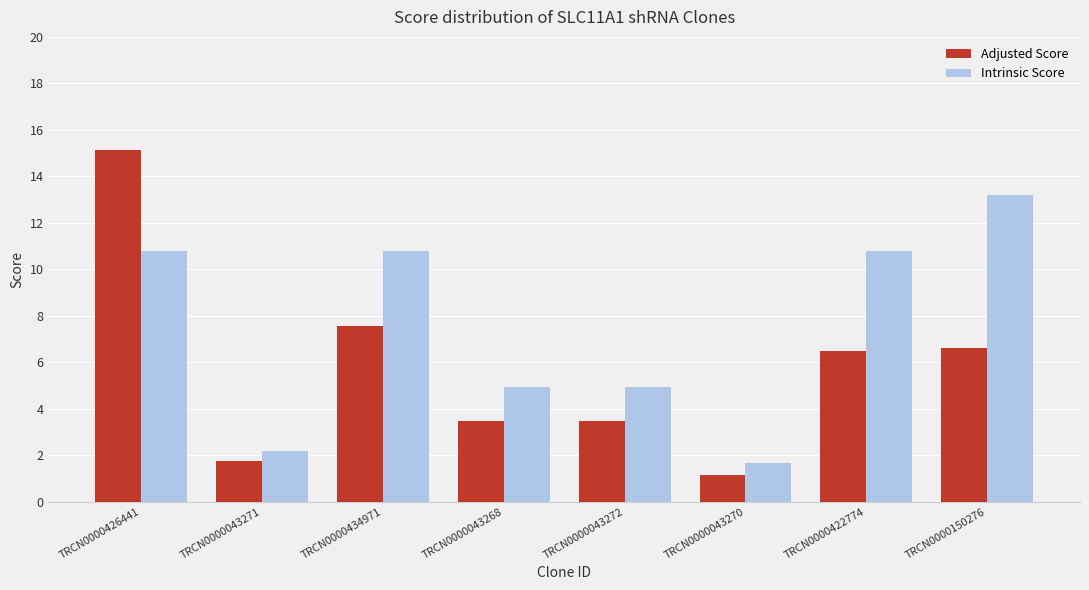

What is the spread (max minus min) of values at TRCN0000426441?

4.3